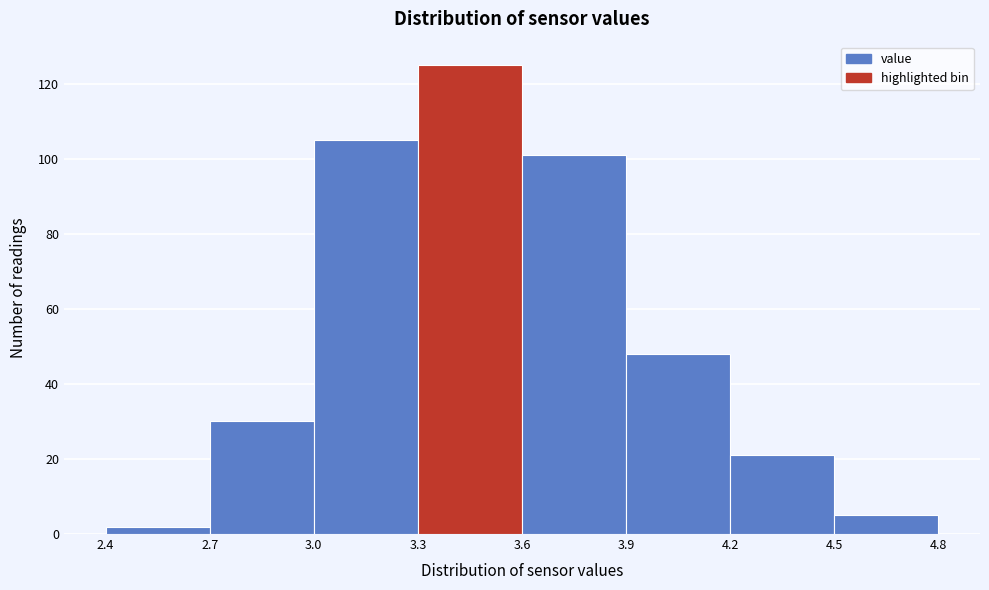

Reading left to right, list every bar in this chart as the range it spans on the x-axis followed by its height. The values are not printed on the chart, so give them approximately, as read against the axis.

2.4 to 2.7: 2
2.7 to 3.0: 30
3.0 to 3.3: 106
3.3 to 3.6: 126
3.6 to 3.9: 102
3.9 to 4.2: 48
4.2 to 4.5: 22
4.5 to 4.8: 6